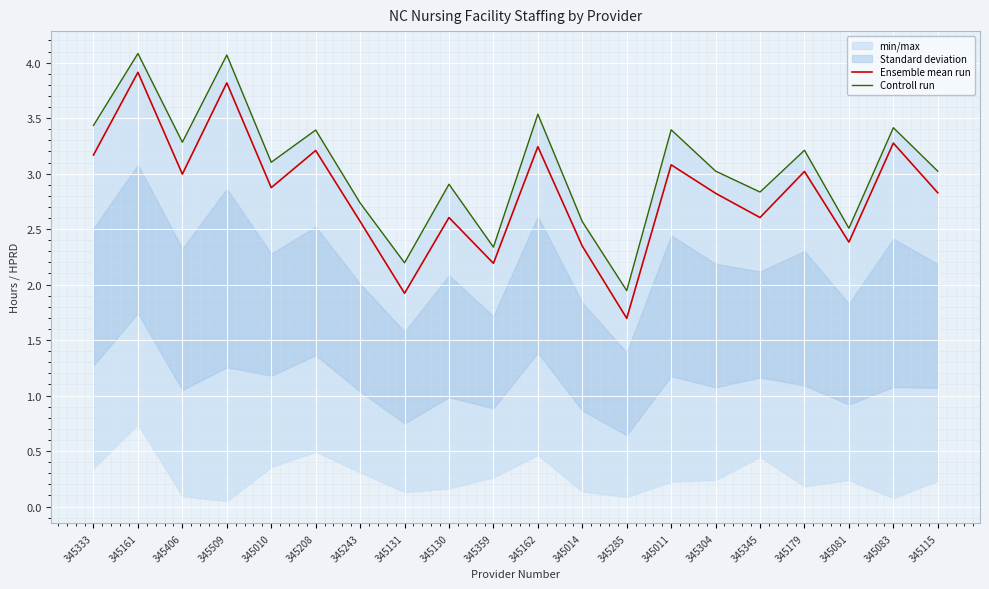

What is the highest value of the Ensemble mean run series?

3.9